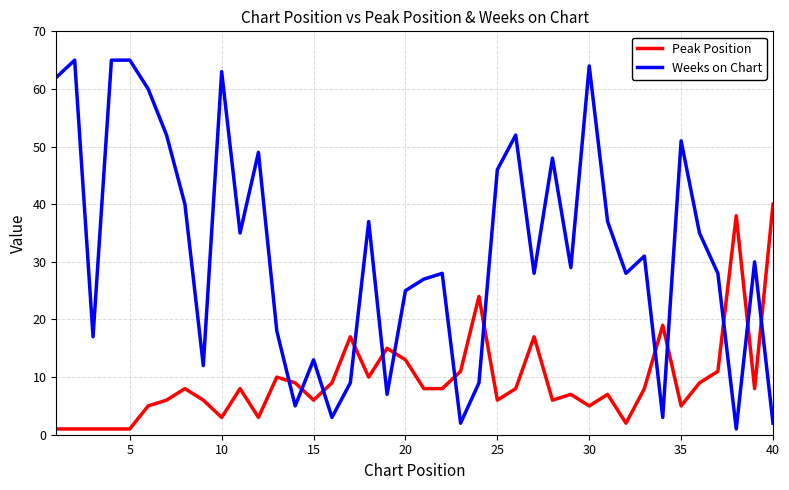

What is the minimum value for Peak Position?

1